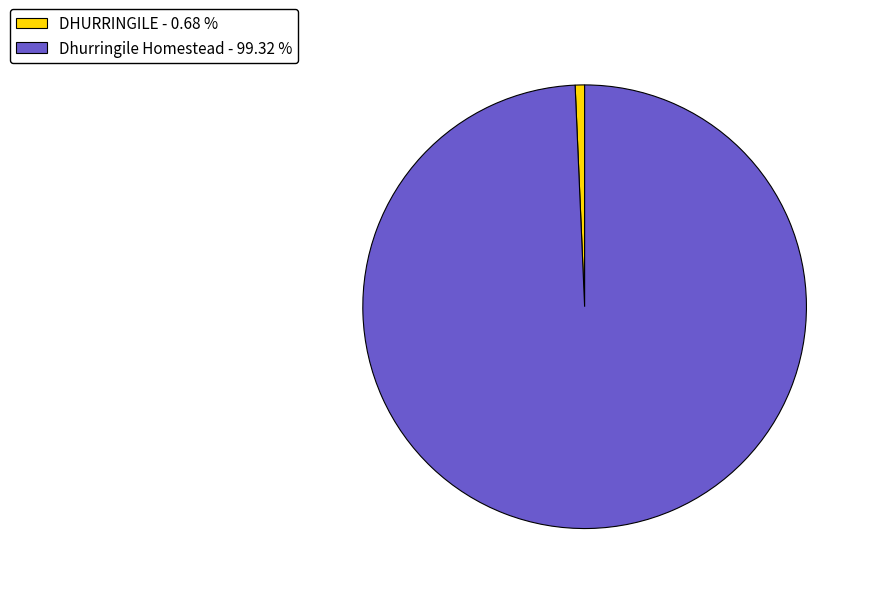

Count the number of slices in the pie.

2